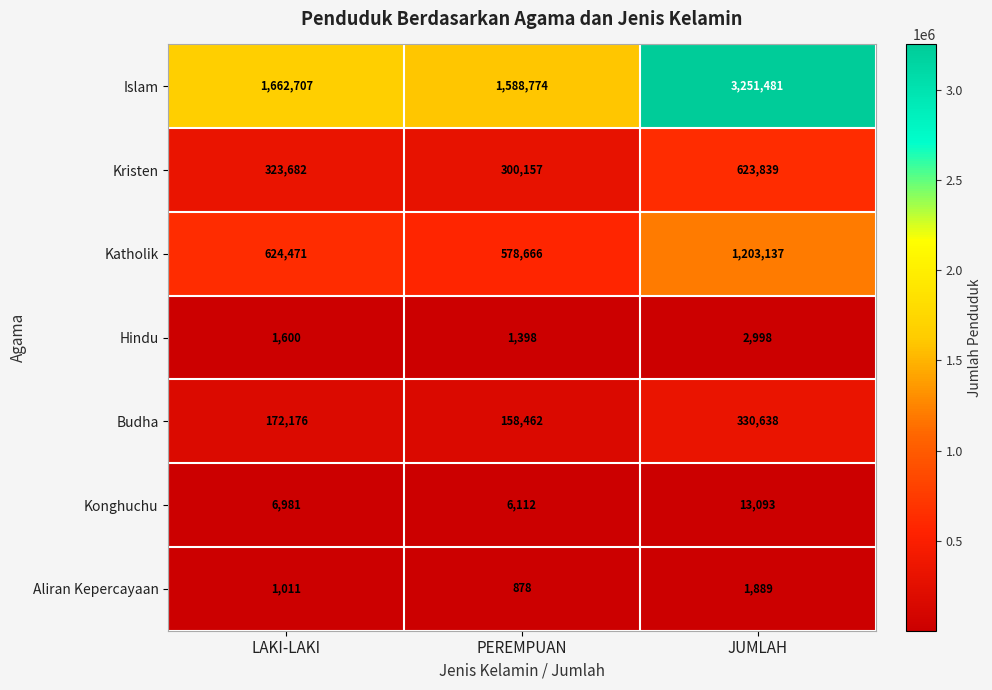

The Aliran Kepercayaan series shows 1011 at LAKI-LAKI. True or false?

True